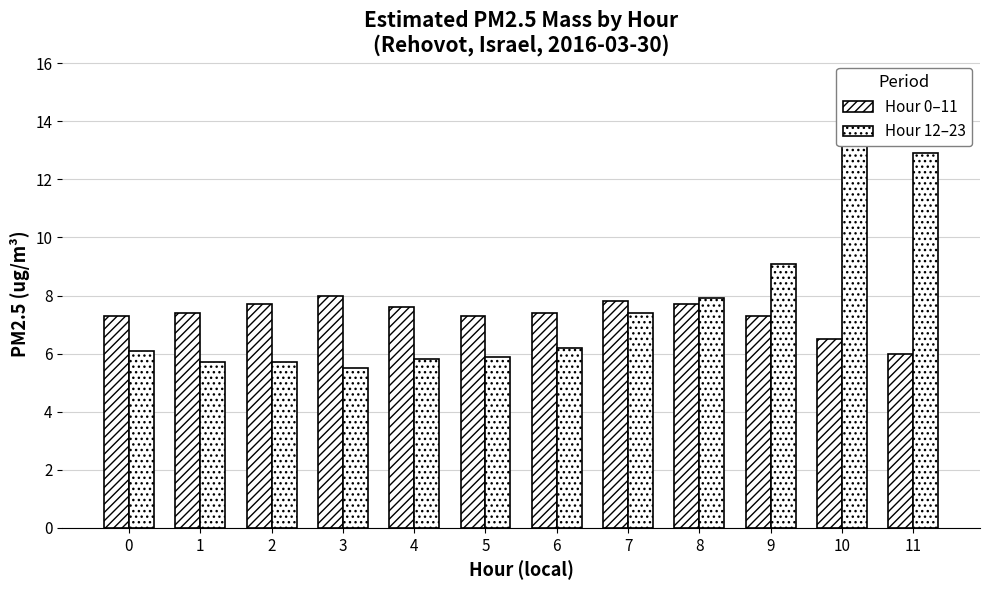

How many data points in Hour 0–11 are less than 7?

2